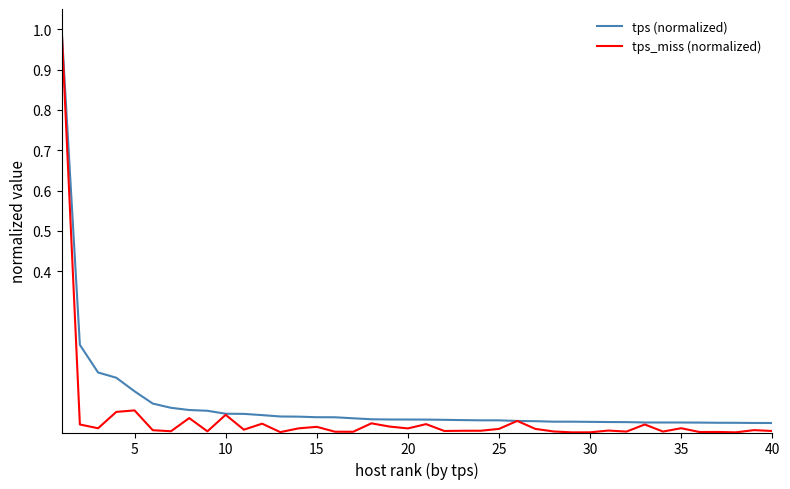

Which series has the largest range (max minus min)?

tps_miss (normalized)